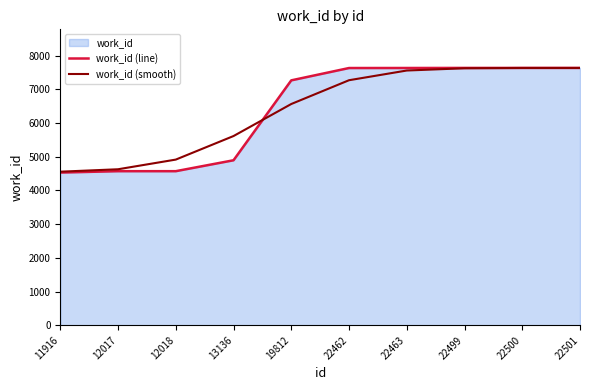

At which label does work_id (line) reach its minimum?

11916